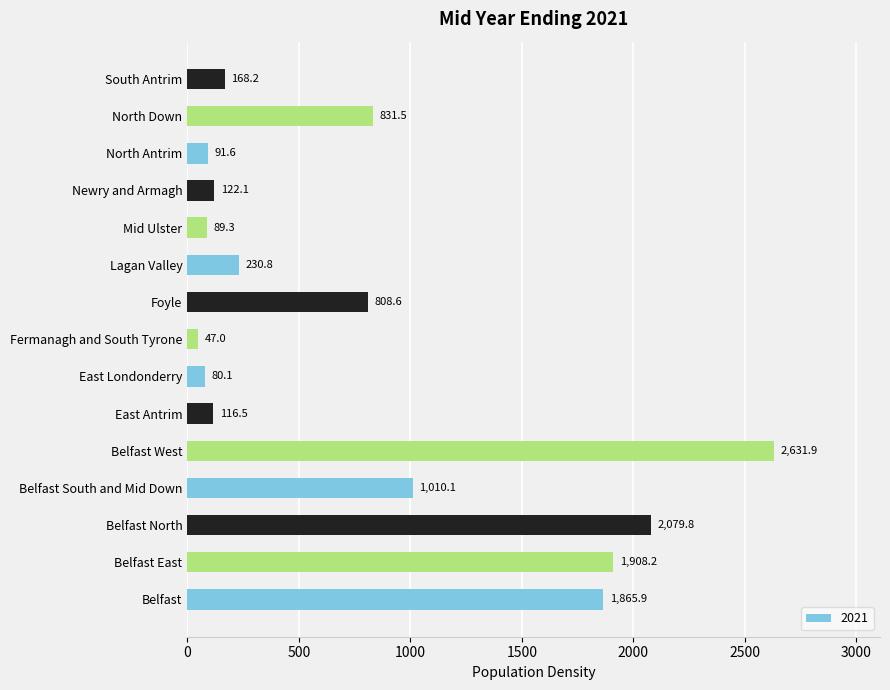

Between East Antrim and Fermanagh and South Tyrone, which is larger?

East Antrim